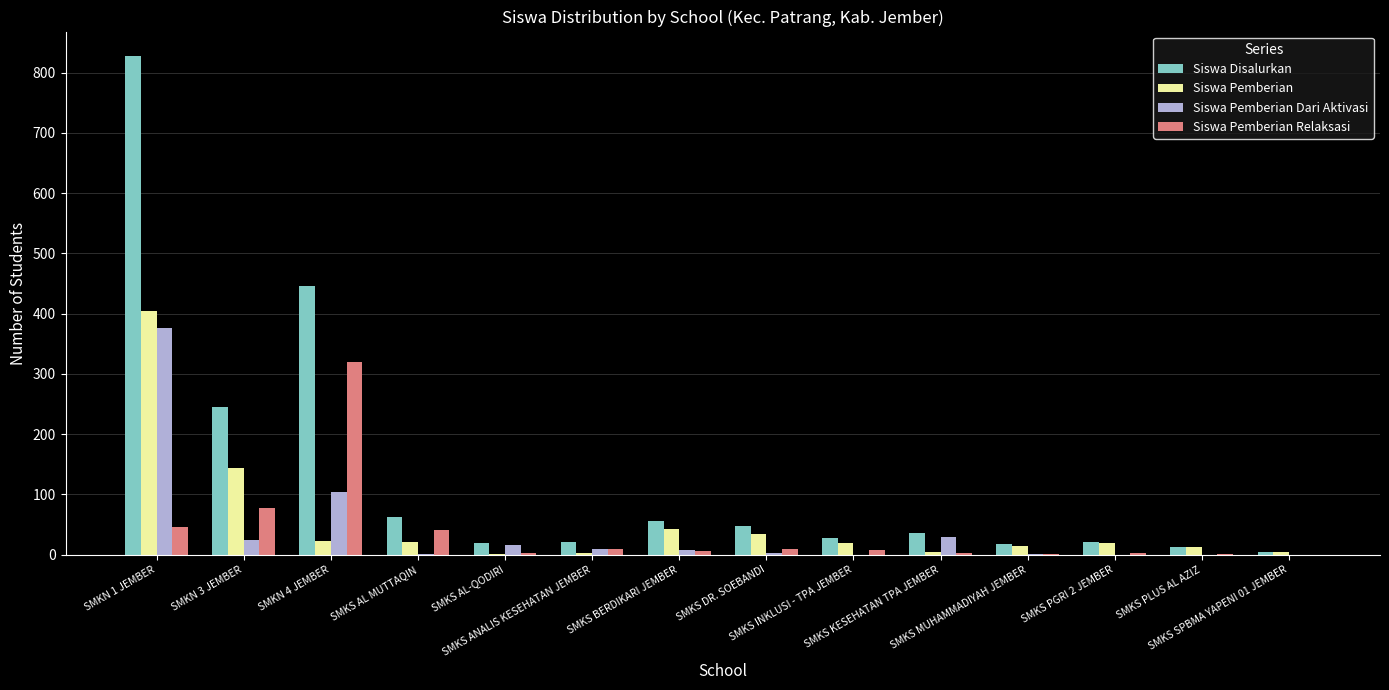

What is the sum of all Siswa Pemberian Dari Aktivasi values?

571